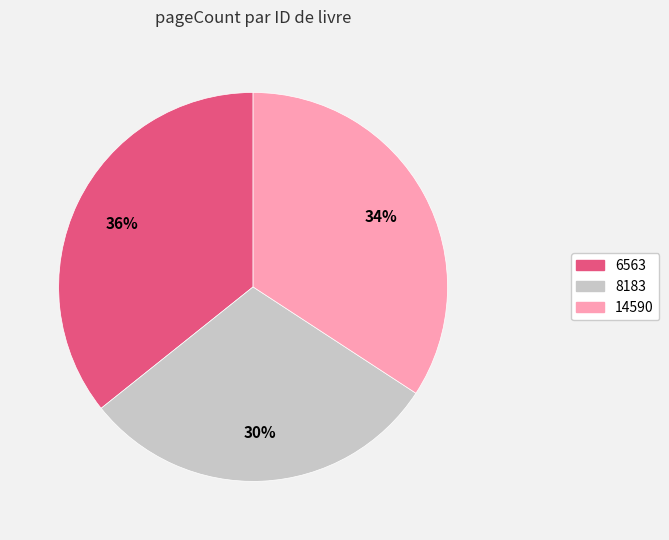

To the nearest percent, what percentage of the pie is 14590?

34%